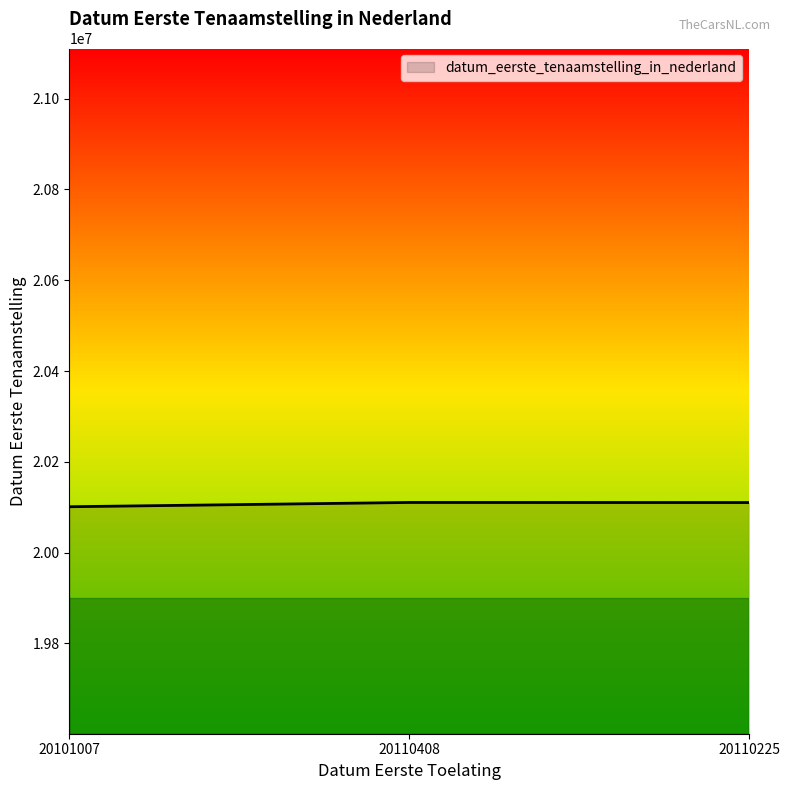

What is the difference between the values at 20101007 and 20110225?

9218